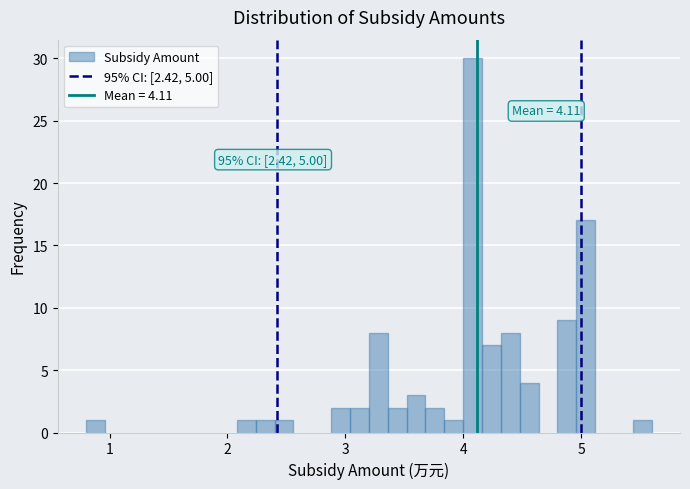

Around what value on the x-axis is the tallest bar? Give the approximate position of its centre, as read against the axis.

4.1